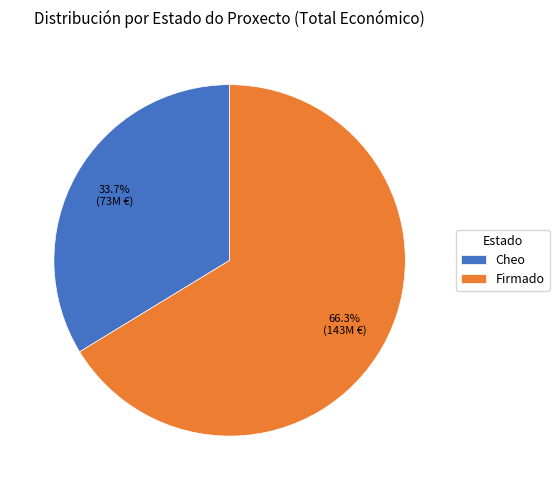

How much of the chart is everything except Firmado?

33.7%